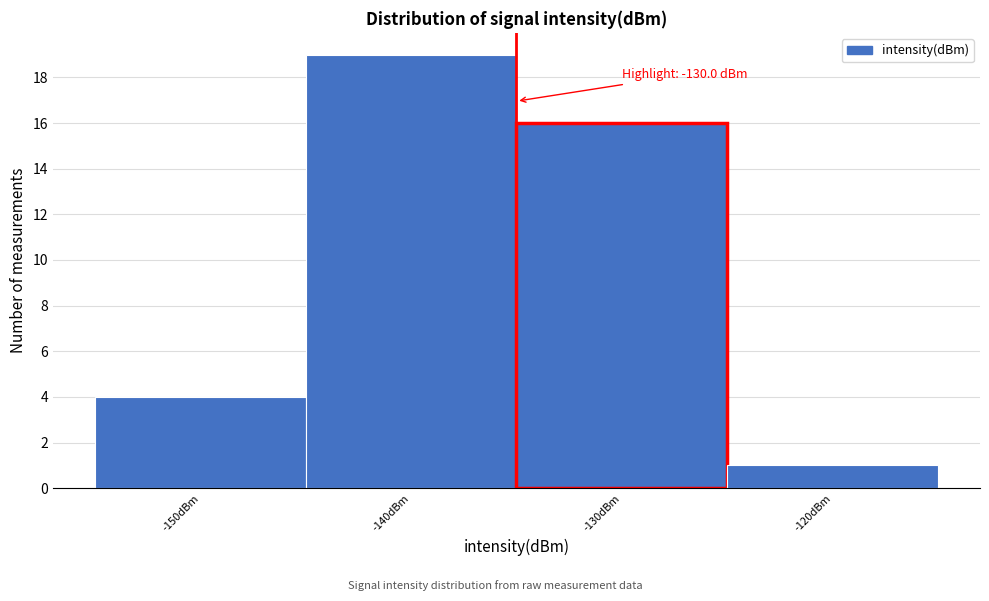

Reading left to right, extract all data points from this chart.

-150dBm=4	-140dBm=19	-130dBm=16	-120dBm=1